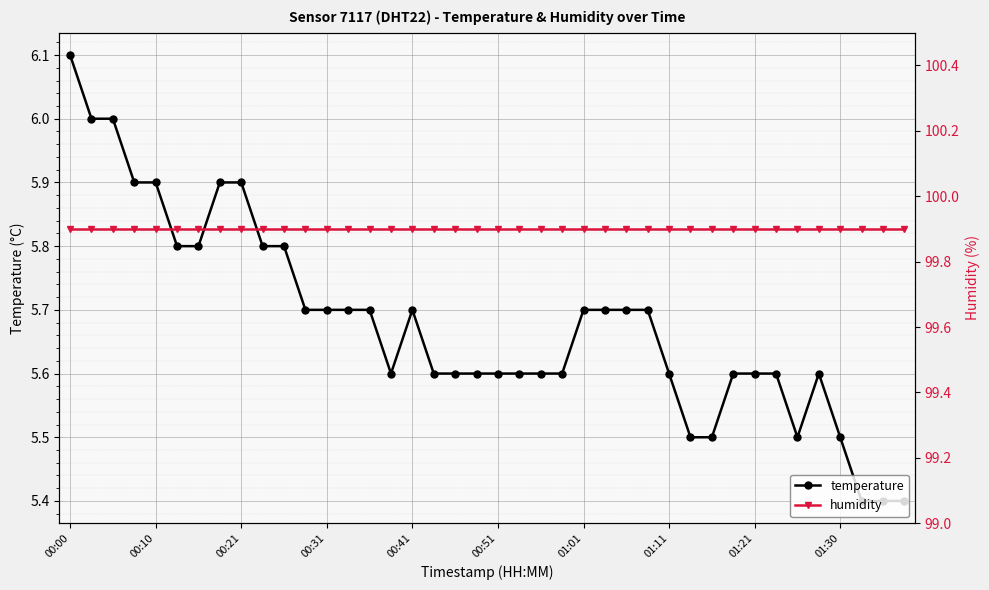

Is it true that temperature equals 5.7 at 00:31?

True